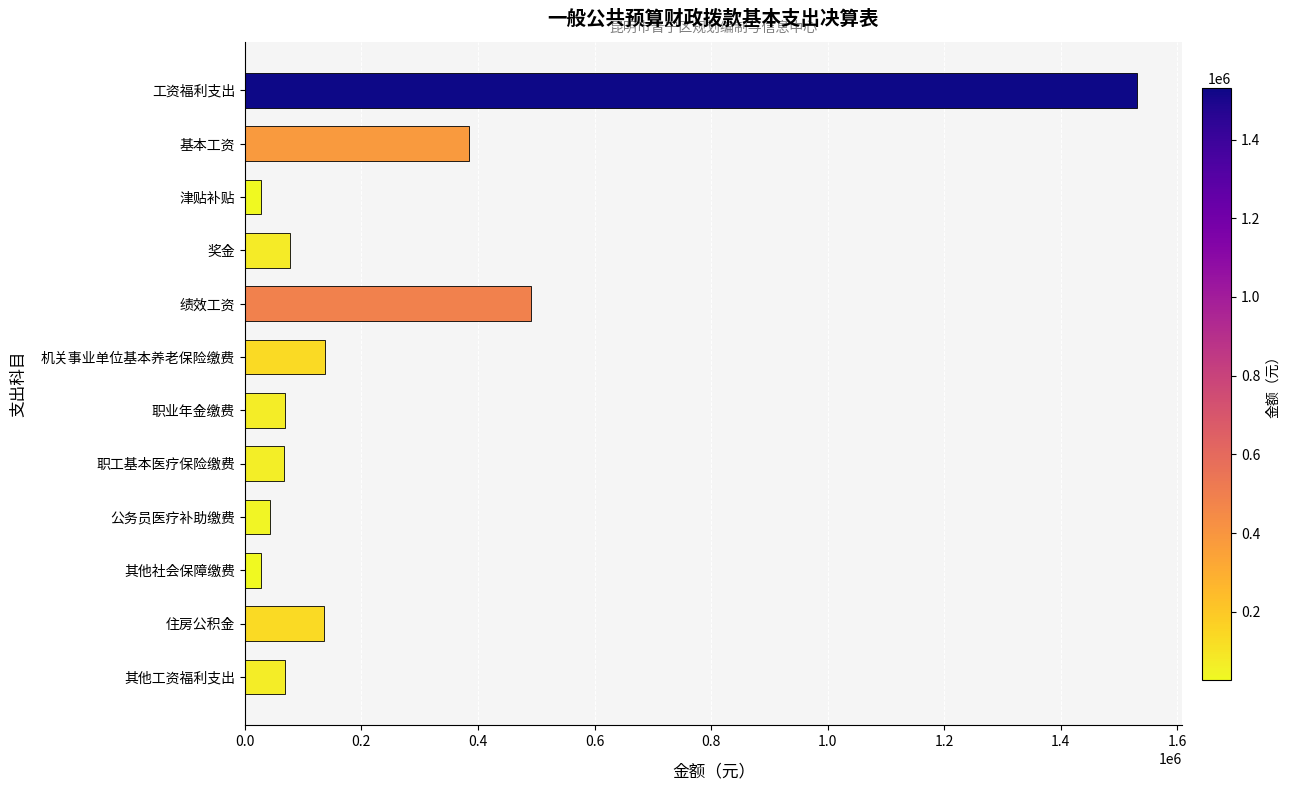

What is the smallest value displayed?

27485.7